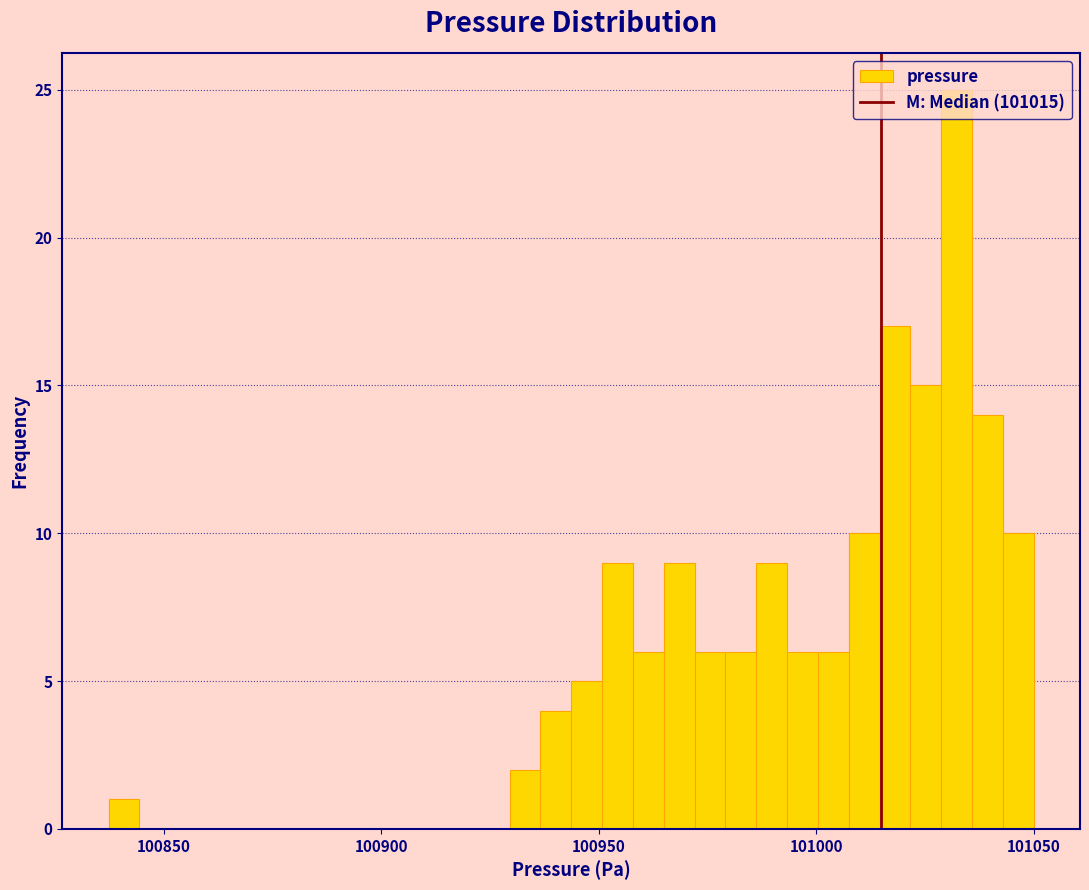

Read against the x-axis, roughly where is the centre of the tallest bar?

101030